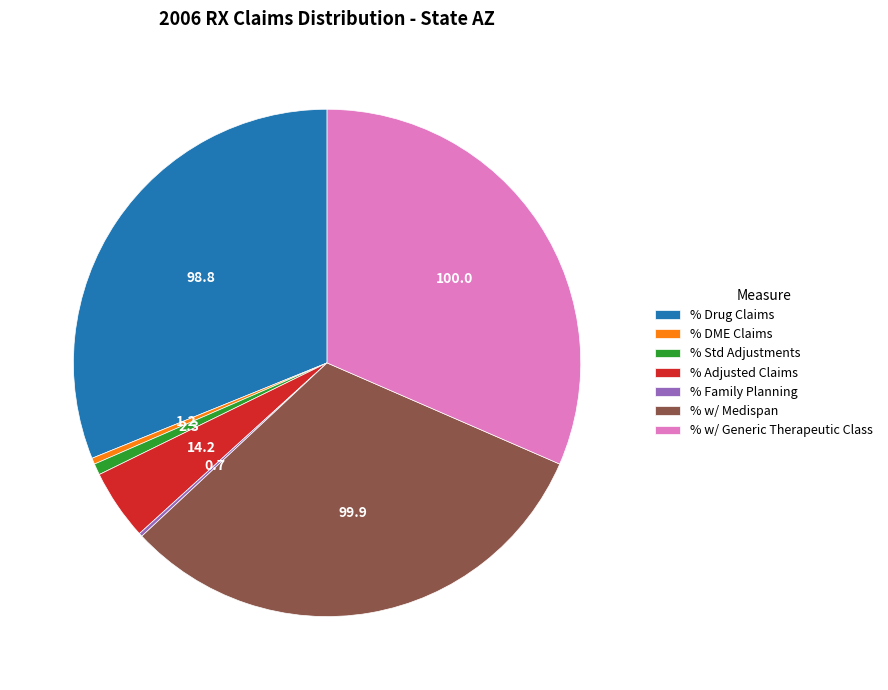

Is % w/ Medispan the majority of the pie?

No